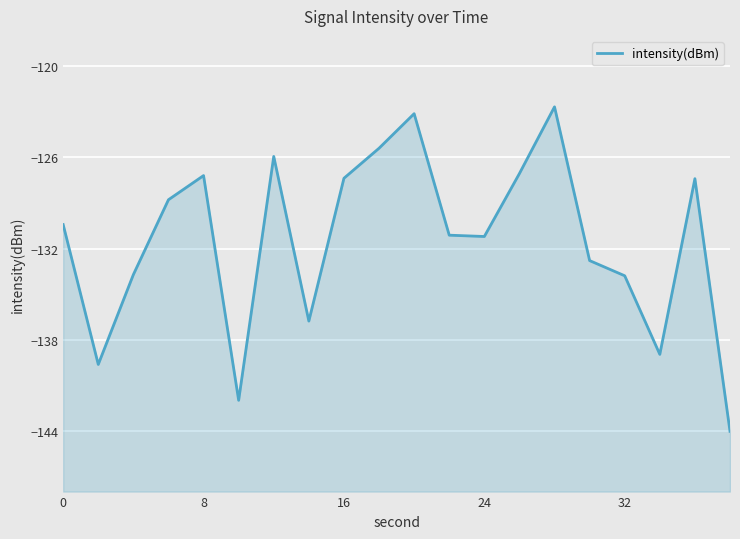

What is the sum of all values?

-2629.4